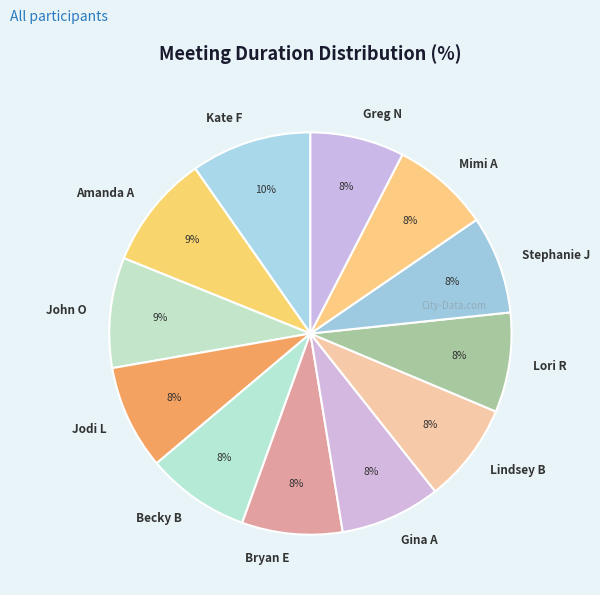

How many segments does this pie chart have?

12